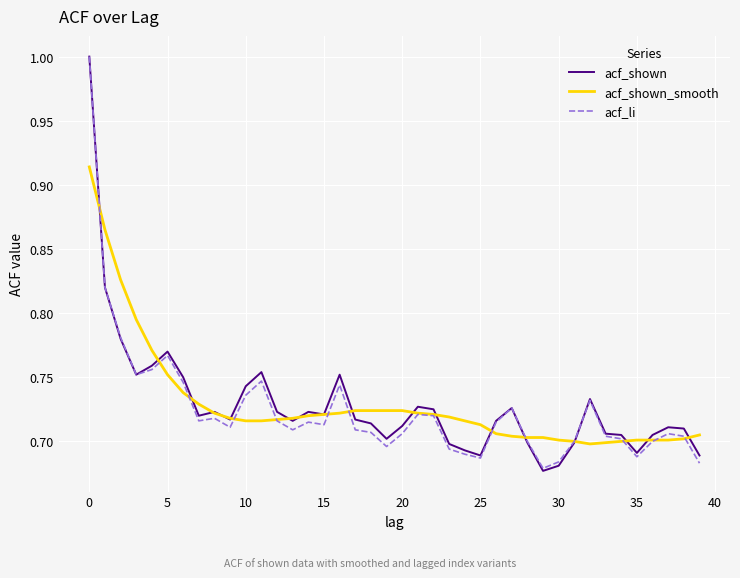

What is the highest value of the acf_li series?

1.0